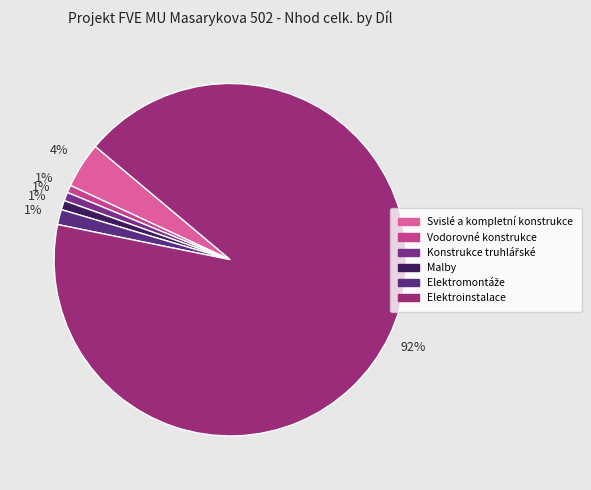

True or false: Malby accounts for 1% of the total.

True